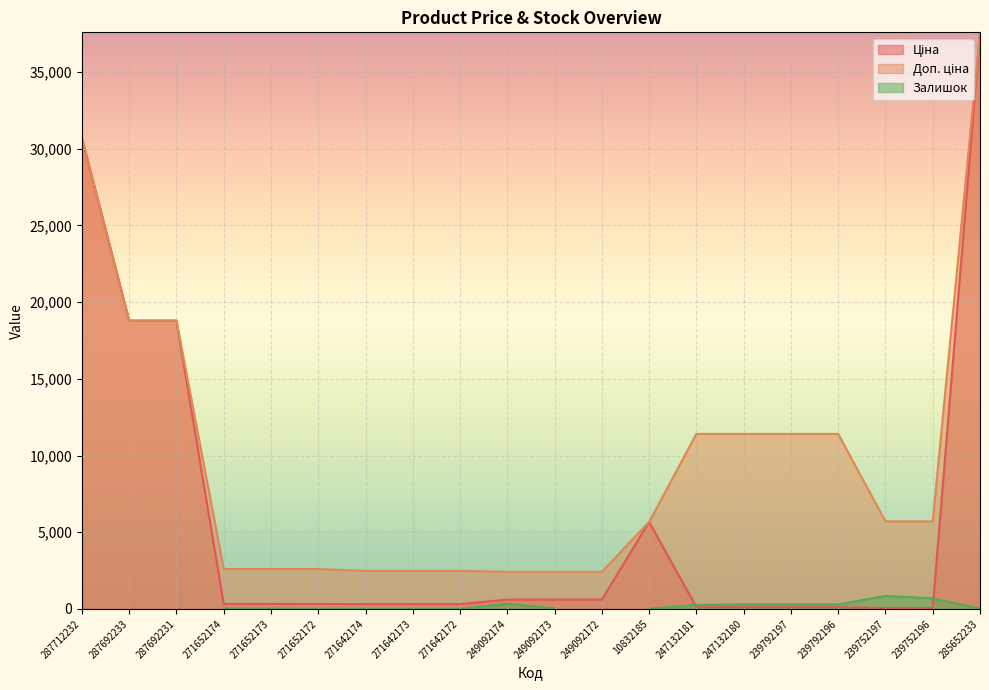

What is the difference between the Ціна values at 249092172 and 287712232?

30113.4